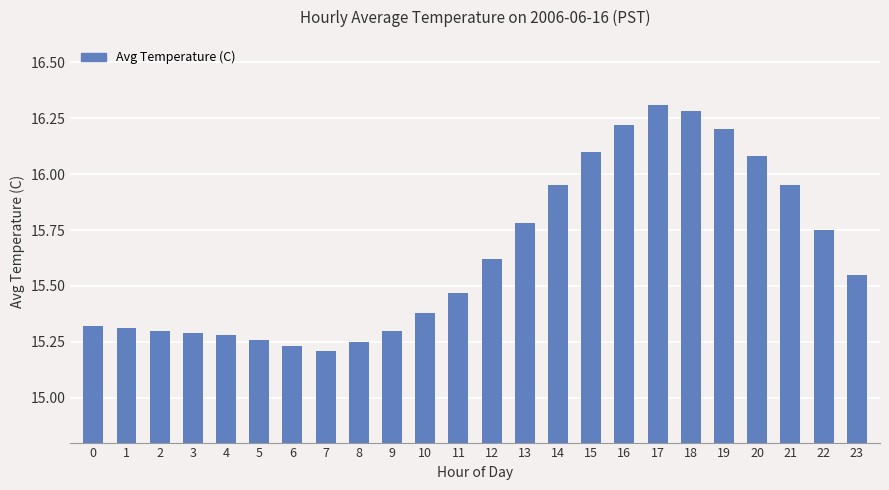

At which category does the chart reach its minimum across all series?

7